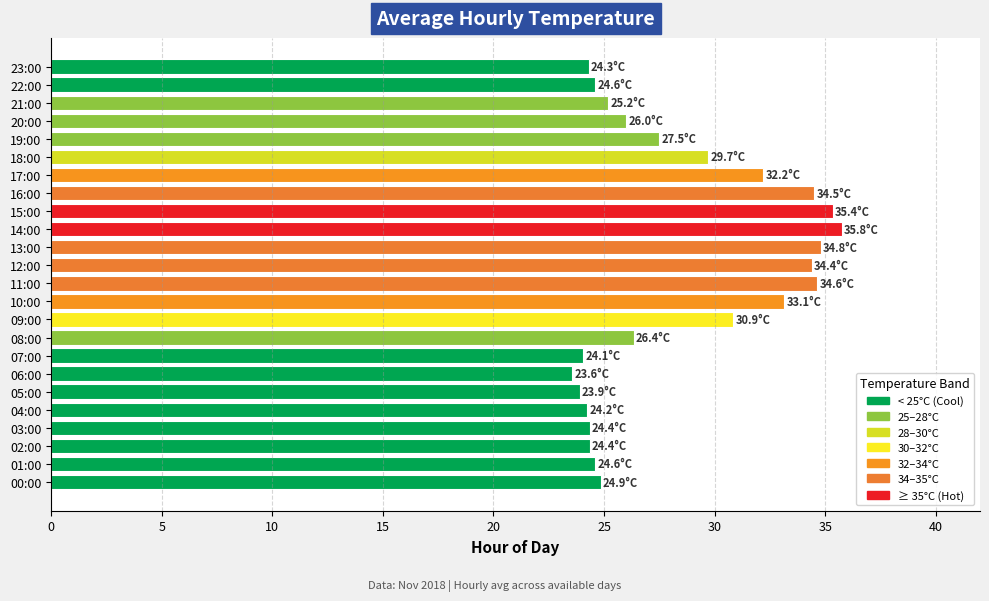

Does the chart contain stacked bars?

No